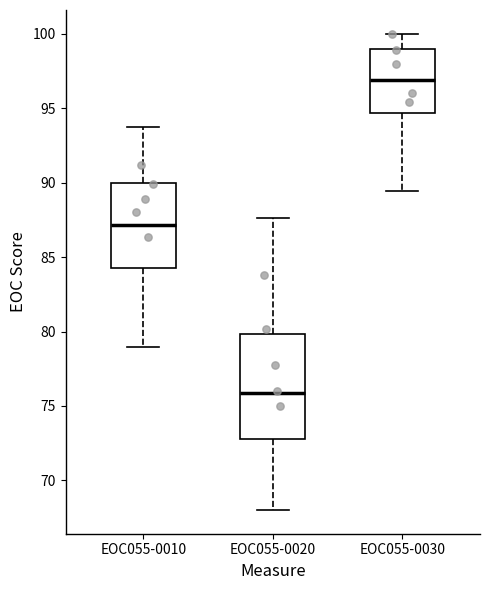

Reading left to right, transcribe this box plot: for each box, give where its median line is, the range the box spans, and where its two whiskers end, as read against the y-axis. The values are not printed on the chart, so give them approximately, as read against the axis.

EOC055-0010: median 87.0, box 84.5 to 90.0, whiskers 79.0 to 94.0
EOC055-0020: median 76.0, box 73.0 to 80.0, whiskers 68.0 to 87.5
EOC055-0030: median 97.0, box 94.5 to 99.0, whiskers 89.5 to 100.0